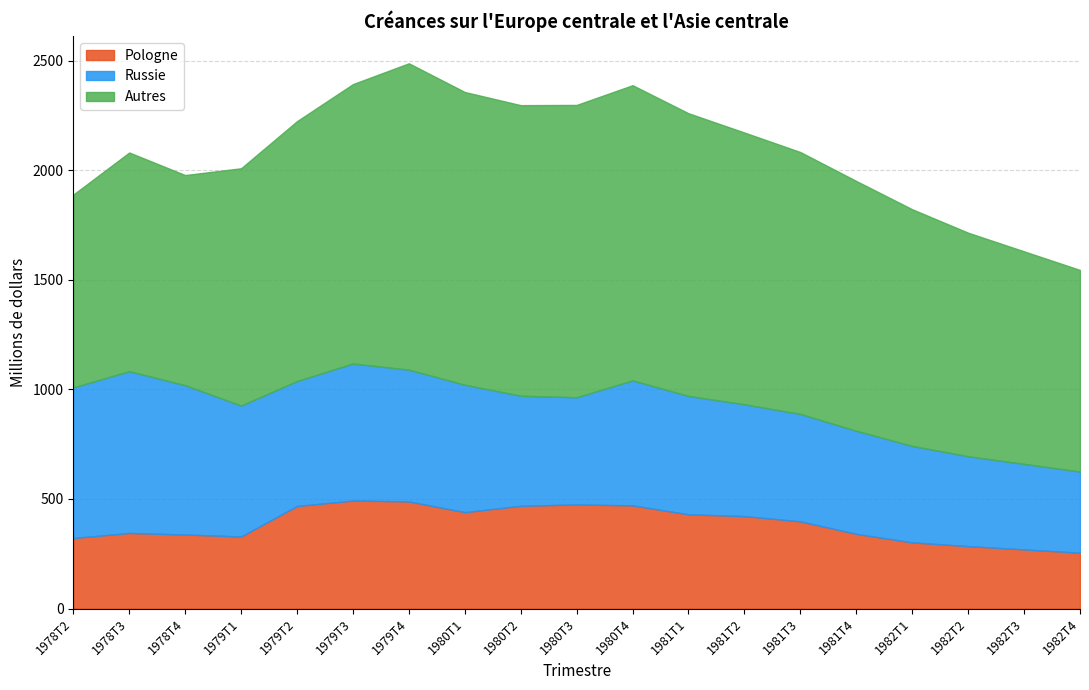

What is the label of the 3rd point from the left?

1978T4